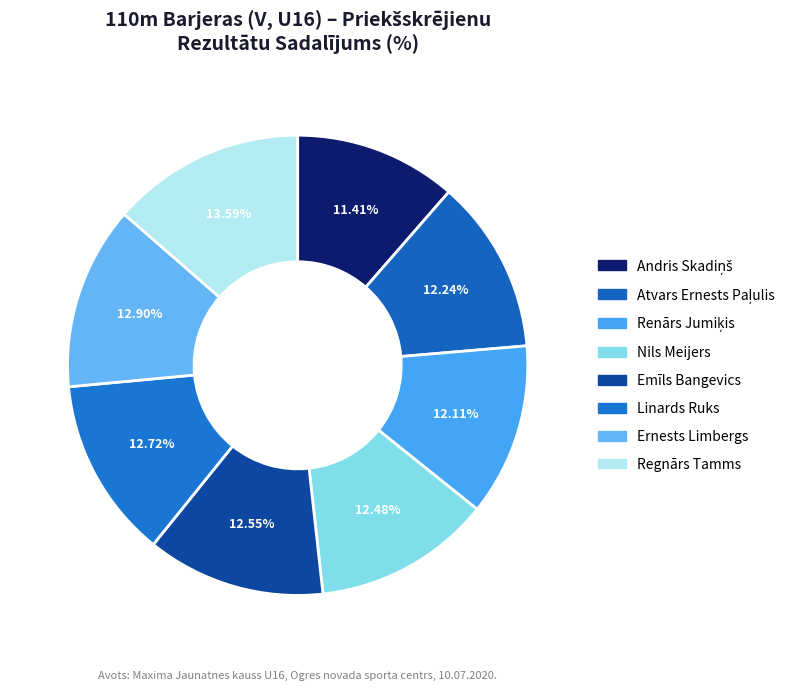

To the nearest percent, what is the combined percentage of Regnārs Tamms and Emīls Bangevics?

26%